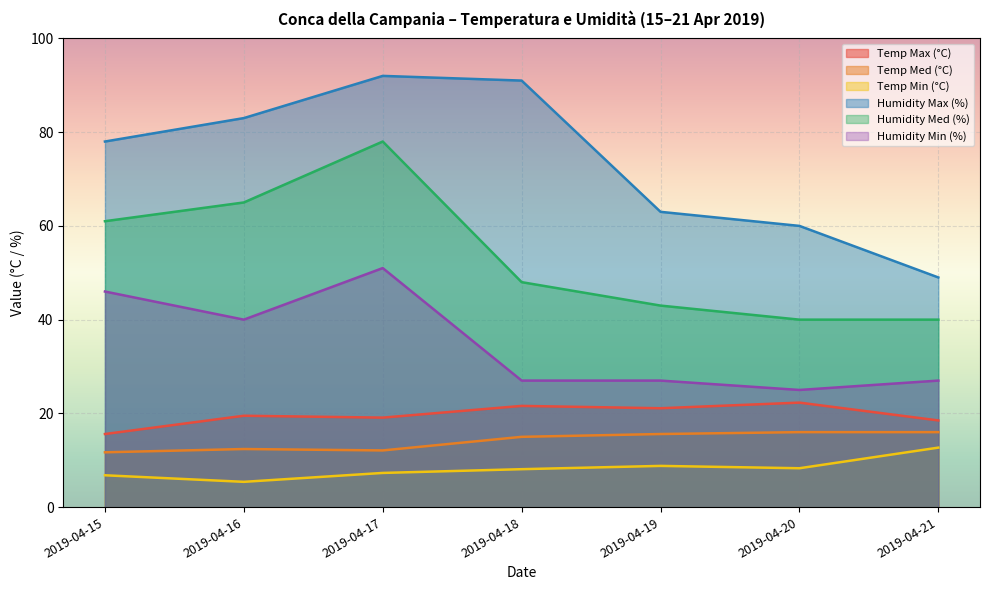

Between 2019-04-18 and 2019-04-21, which series saw the biggest shift?

Humidity Max (%)